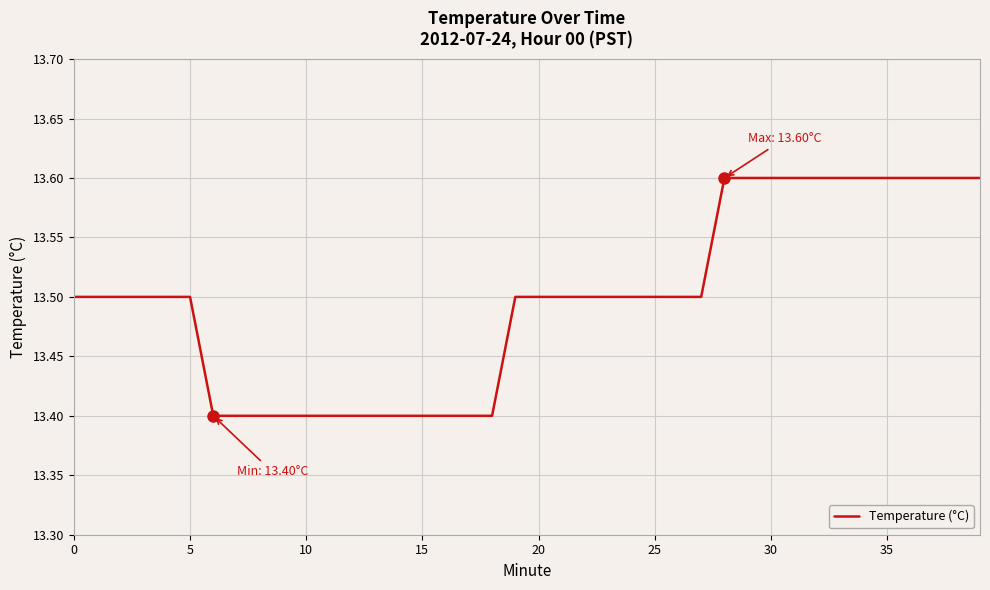

What is the minimum value shown in the chart?

13.4